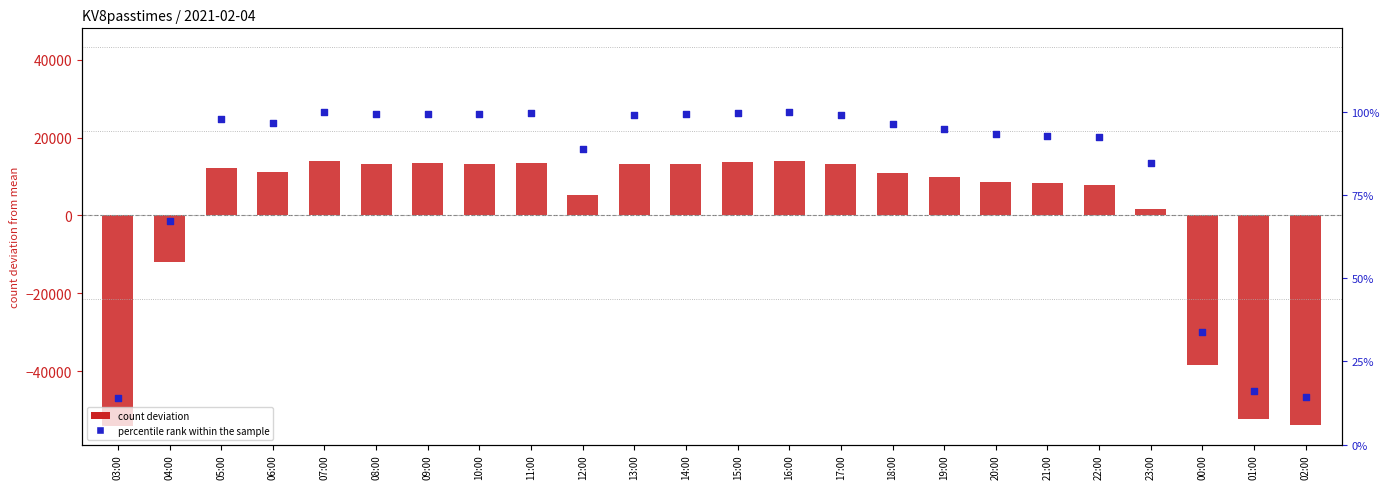

Which series contains the lowest Y value?

count deviation